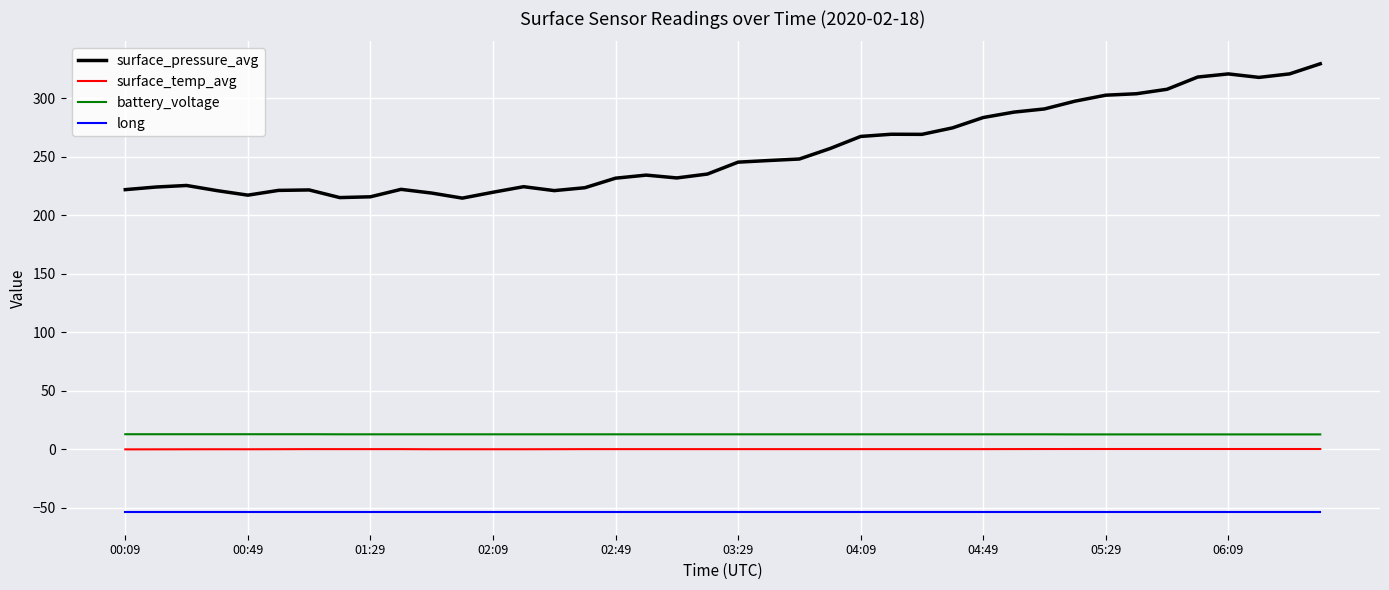

Which series has the largest total across all categories?

surface_pressure_avg